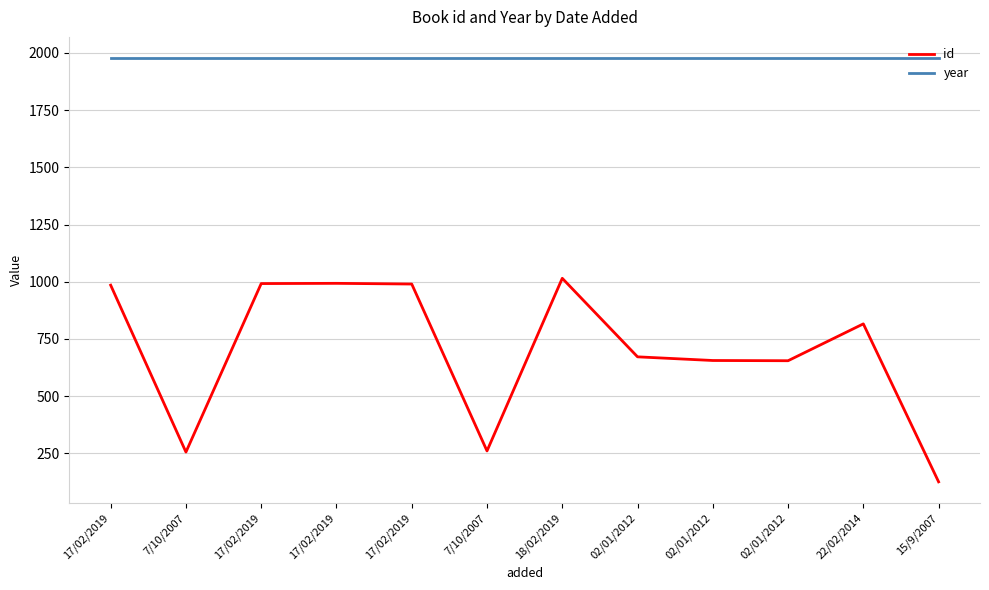

Is it true that id equals 992 at 17/02/2019?

True